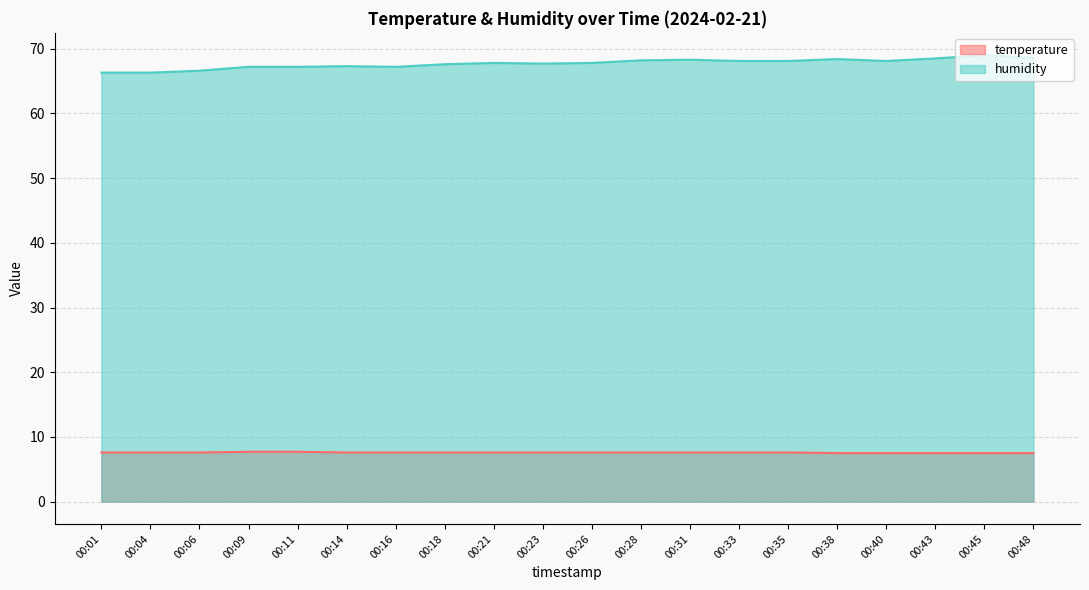

What is the average value of the temperature series?

7.6